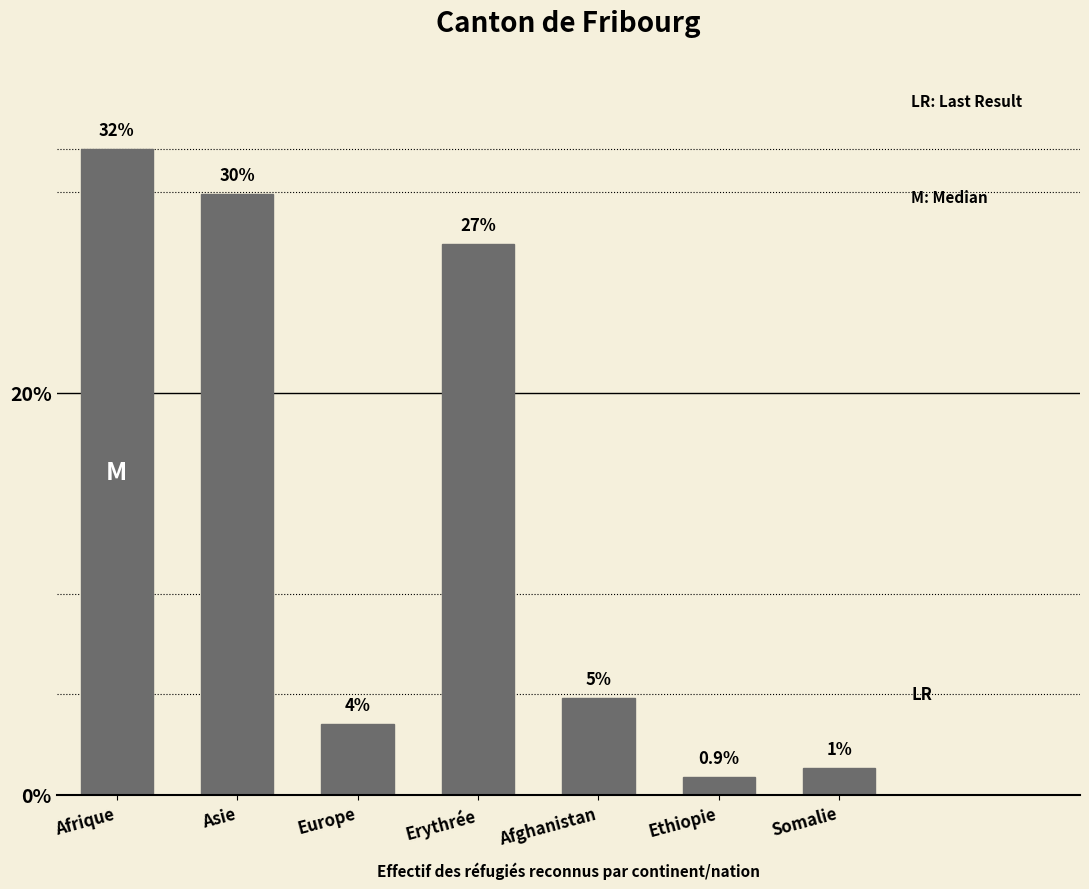

How many bars are there in total?

7